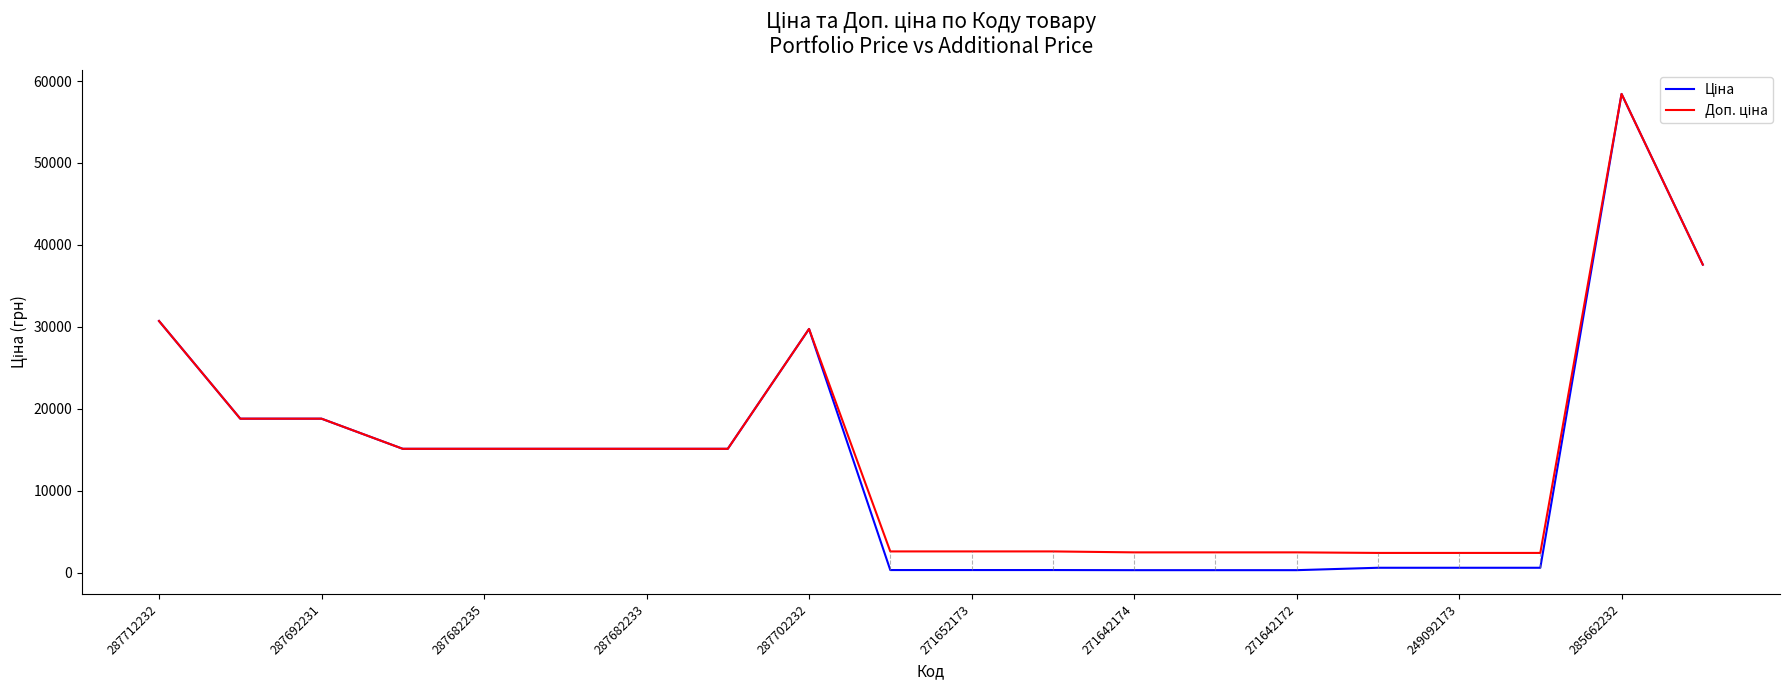

What is the greatest value displayed?

58426.5